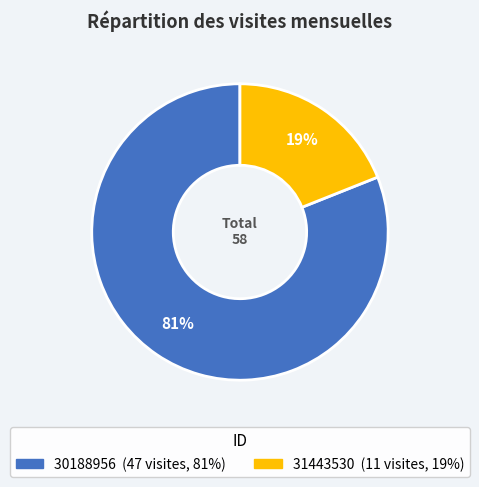

Which has a higher value, 30188956 or 31443530?

30188956